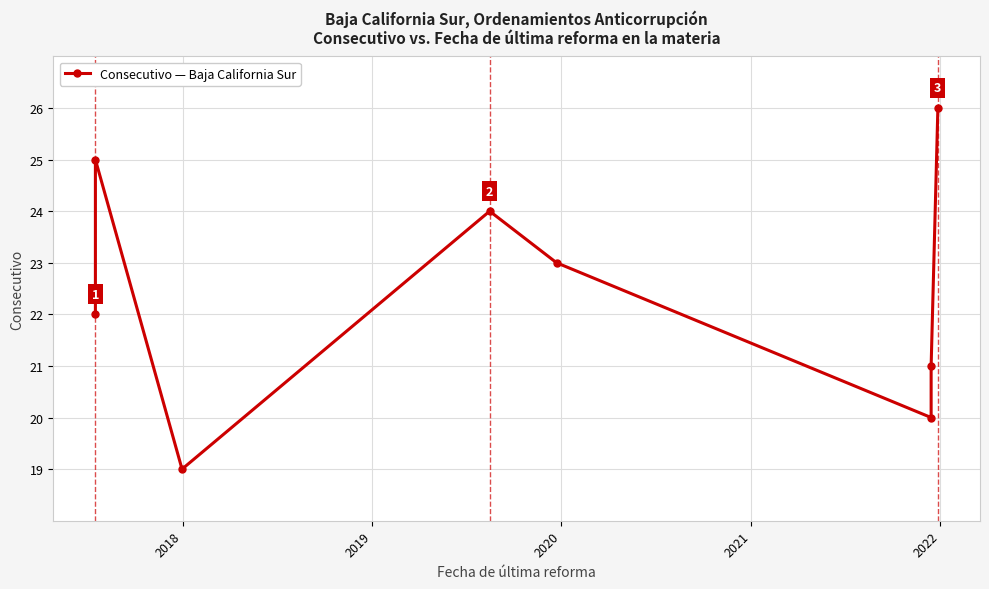

How many values are below 23?

4